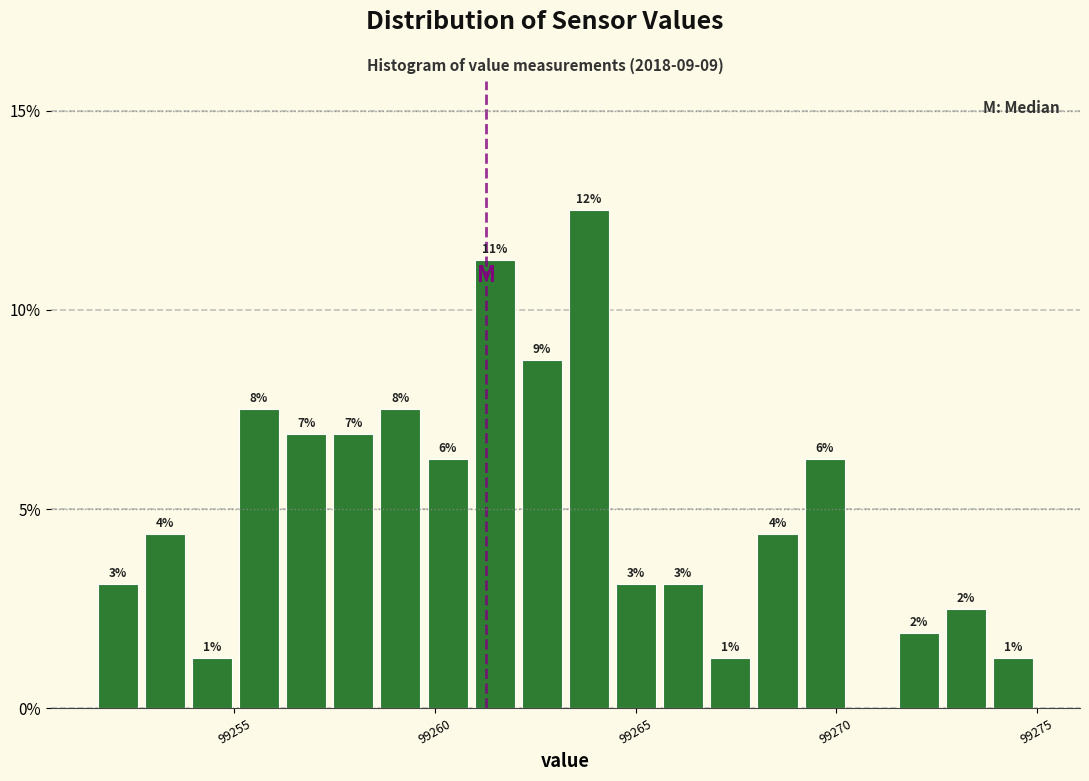

Read against the x-axis, roughly where is the centre of the tallest bar?

99264.0